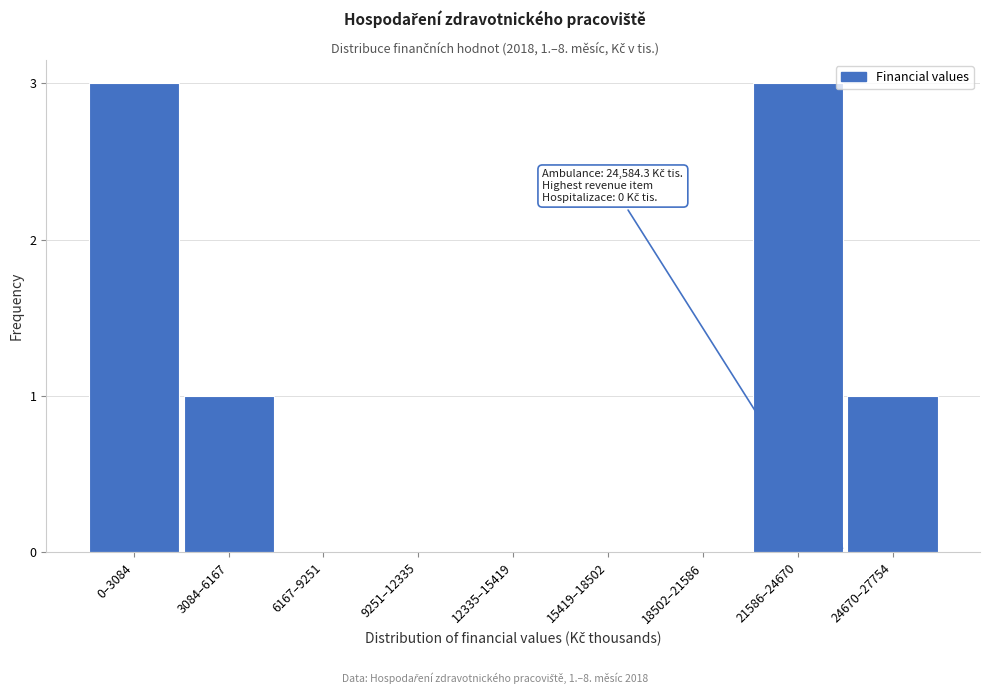

Reading left to right, transcribe all the data shown in this chart.

0–3084=3	3084–6167=1	6167–9251=0	9251–12335=0	12335–15419=0	15419–18502=0	18502–21586=0	21586–24670=3	24670–27754=1